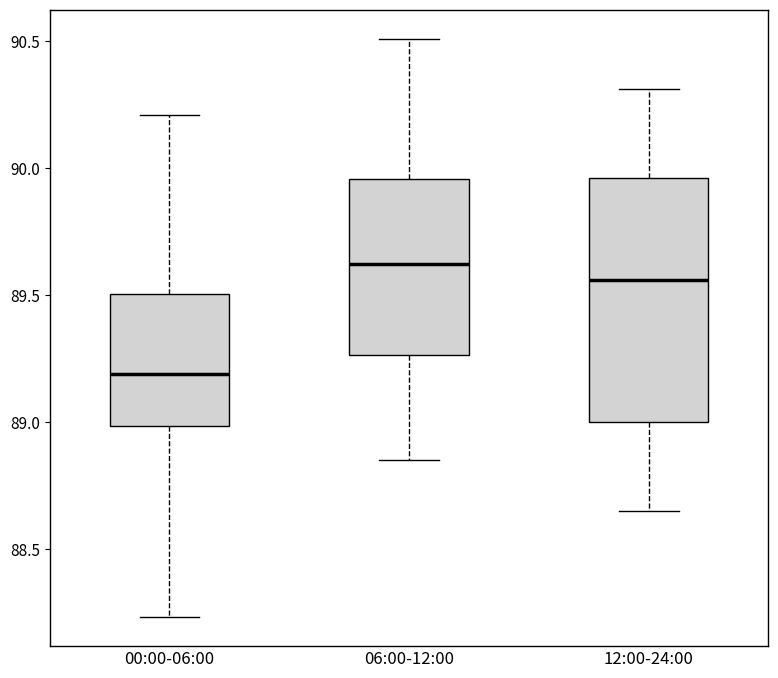

Reading left to right, transcribe this box plot: for each box, give where its median line is, the range the box spans, and where its two whiskers end, as read against the y-axis. The values are not printed on the chart, so give them approximately, as read against the axis.

00:00-06:00: median 89.20, box 89.00 to 89.50, whiskers 88.25 to 90.20
06:00-12:00: median 89.60, box 89.25 to 89.95, whiskers 88.85 to 90.50
12:00-24:00: median 89.55, box 89.00 to 89.95, whiskers 88.65 to 90.30